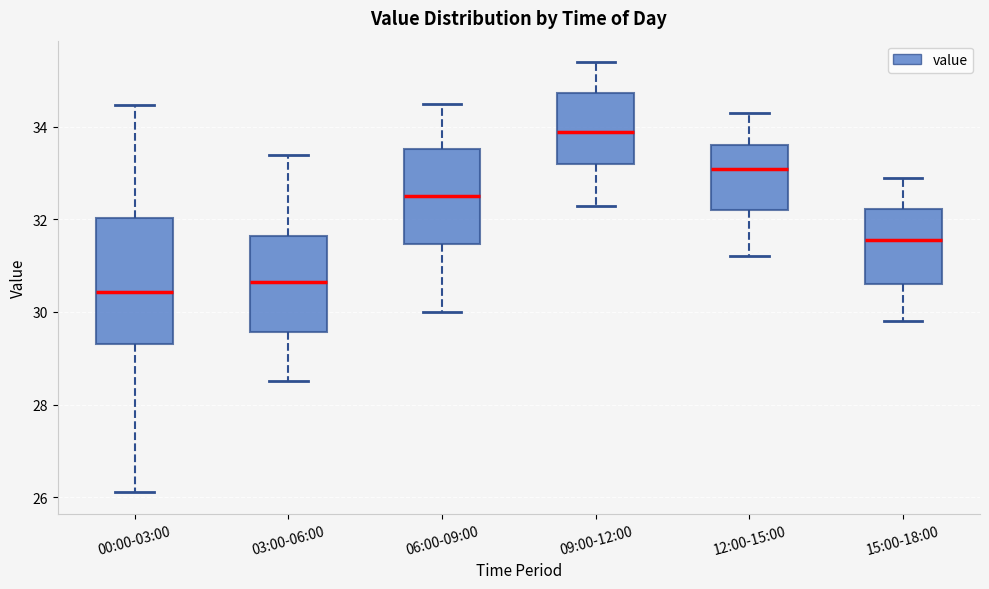

Reading left to right, read every box against the y-axis: the position of its median line, the range the box covers, and the ends of its whiskers. The values are not printed on the chart, so give them approximately, as read against the axis.

00:00-03:00: median 30.4, box 29.4 to 32.0, whiskers 26.2 to 34.4
03:00-06:00: median 30.6, box 29.6 to 31.6, whiskers 28.6 to 33.4
06:00-09:00: median 32.6, box 31.4 to 33.6, whiskers 30.0 to 34.6
09:00-12:00: median 34.0, box 33.2 to 34.8, whiskers 32.4 to 35.4
12:00-15:00: median 33.2, box 32.2 to 33.6, whiskers 31.2 to 34.4
15:00-18:00: median 31.6, box 30.6 to 32.2, whiskers 29.8 to 33.0